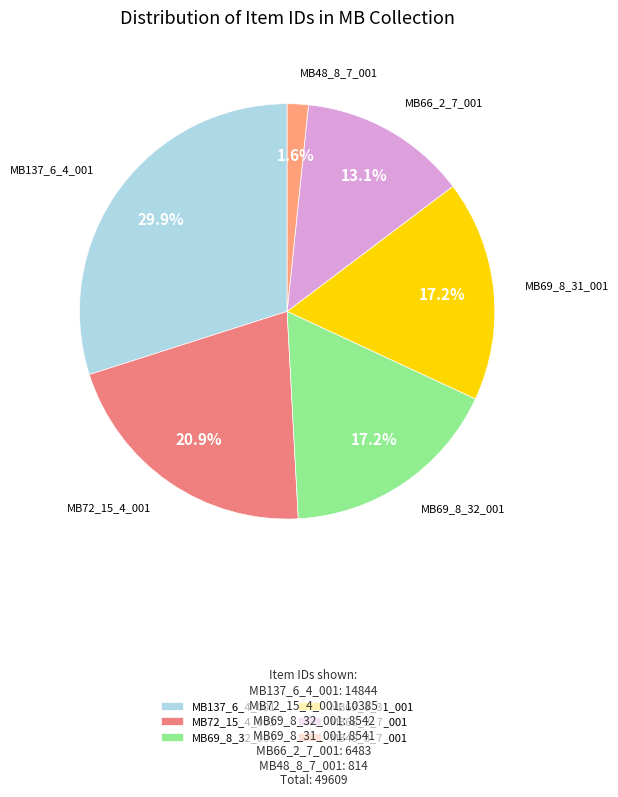

Which category has the biggest portion of the pie?

MB137_6_4_001